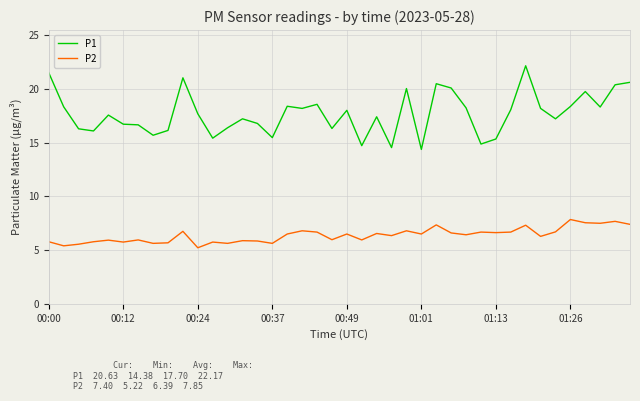

Rank the series by their maximum value, from lowest to highest.

P2, P1